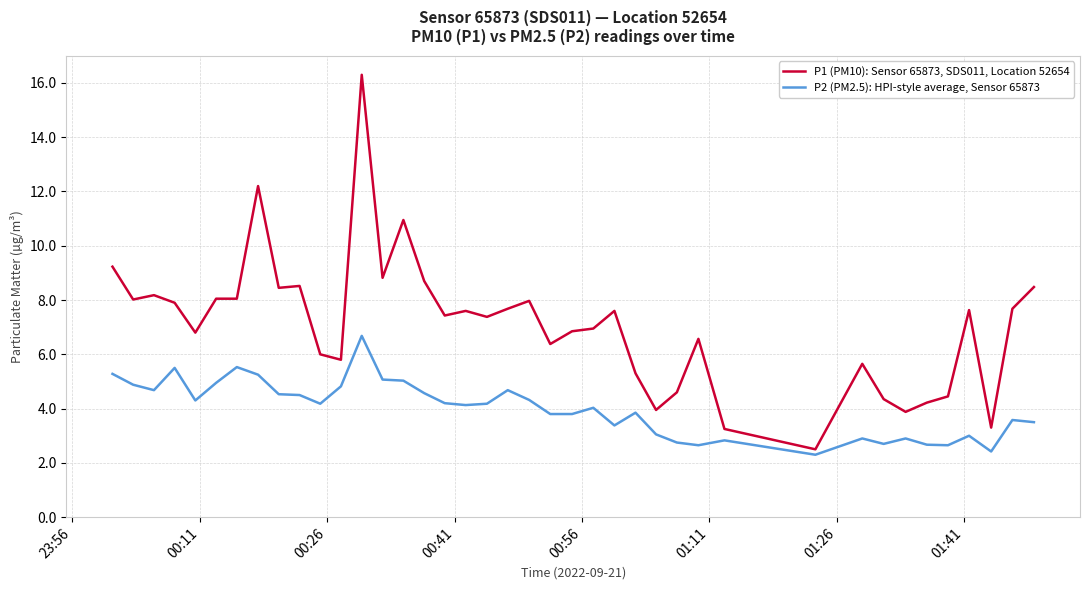

True or false: P2 (PM2.5): HPI-style average, Sensor 65873 and P1 (PM10): Sensor 65873, SDS011, Location 52654 cross at least once.

False